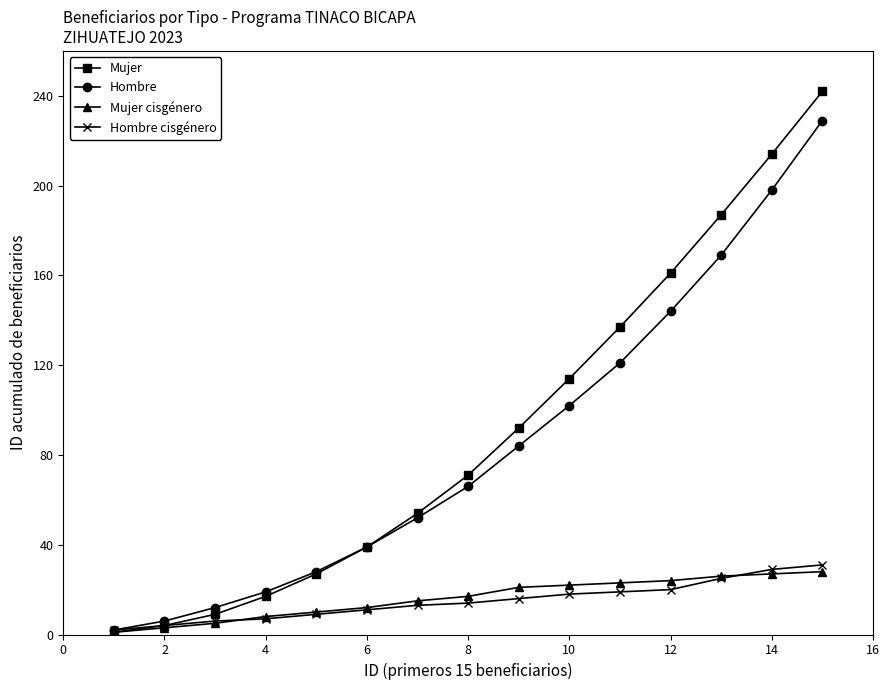

What is the minimum value shown in the chart?

1